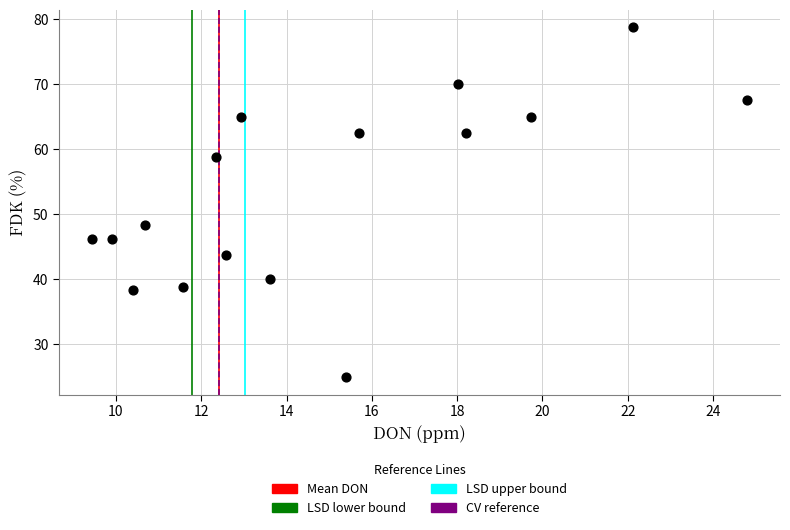

What Y value in the scatter plot is closest to 51?

48.3